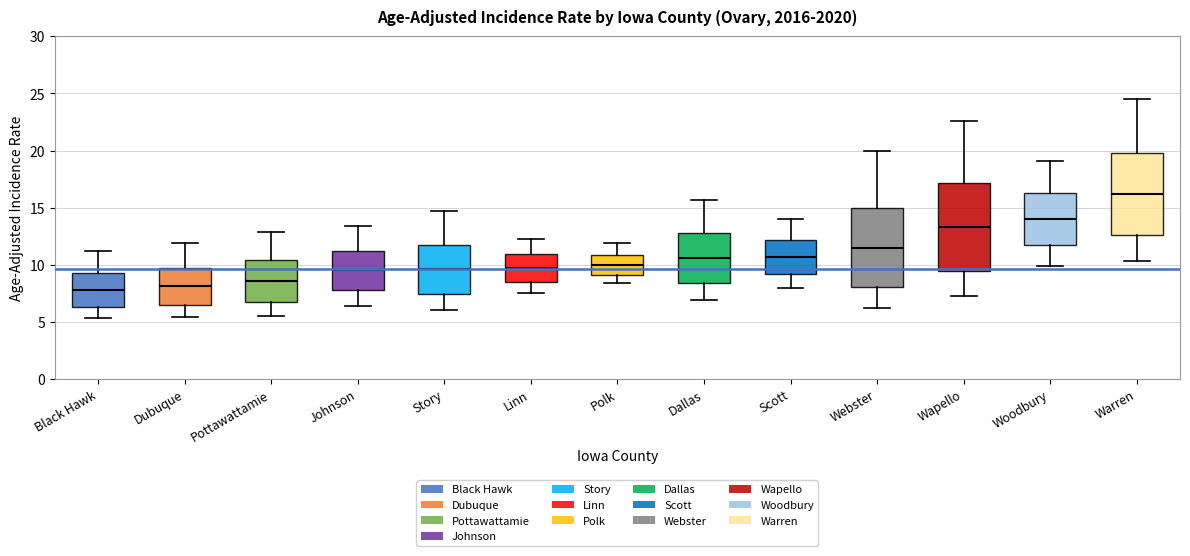

Reading left to right, transcribe this box plot: for each box, give where its median line is, the range the box spans, and where its two whiskers end, as read against the y-axis. The values are not printed on the chart, so give them approximately, as read against the axis.

Black Hawk: median 8.0, box 6.5 to 9.5, whiskers 5.5 to 11.0
Dubuque: median 8.0, box 6.5 to 9.5, whiskers 5.5 to 12.0
Pottawattamie: median 8.5, box 7.0 to 10.5, whiskers 5.5 to 13.0
Johnson: median 9.5, box 8.0 to 11.5, whiskers 6.5 to 13.5
Story: median 9.5, box 7.5 to 12.0, whiskers 6.0 to 14.5
Linn: median 9.5, box 8.5 to 11.0, whiskers 7.5 to 12.5
Polk: median 10.0, box 9.0 to 11.0, whiskers 8.5 to 12.0
Dallas: median 10.5, box 8.5 to 13.0, whiskers 7.0 to 15.5
Scott: median 10.5, box 9.0 to 12.0, whiskers 8.0 to 14.0
Webster: median 11.5, box 8.0 to 15.0, whiskers 6.0 to 20.0
Wapello: median 13.5, box 9.5 to 17.0, whiskers 7.5 to 22.5
Woodbury: median 14.0, box 11.5 to 16.5, whiskers 10.0 to 19.0
Warren: median 16.0, box 12.5 to 20.0, whiskers 10.5 to 24.5